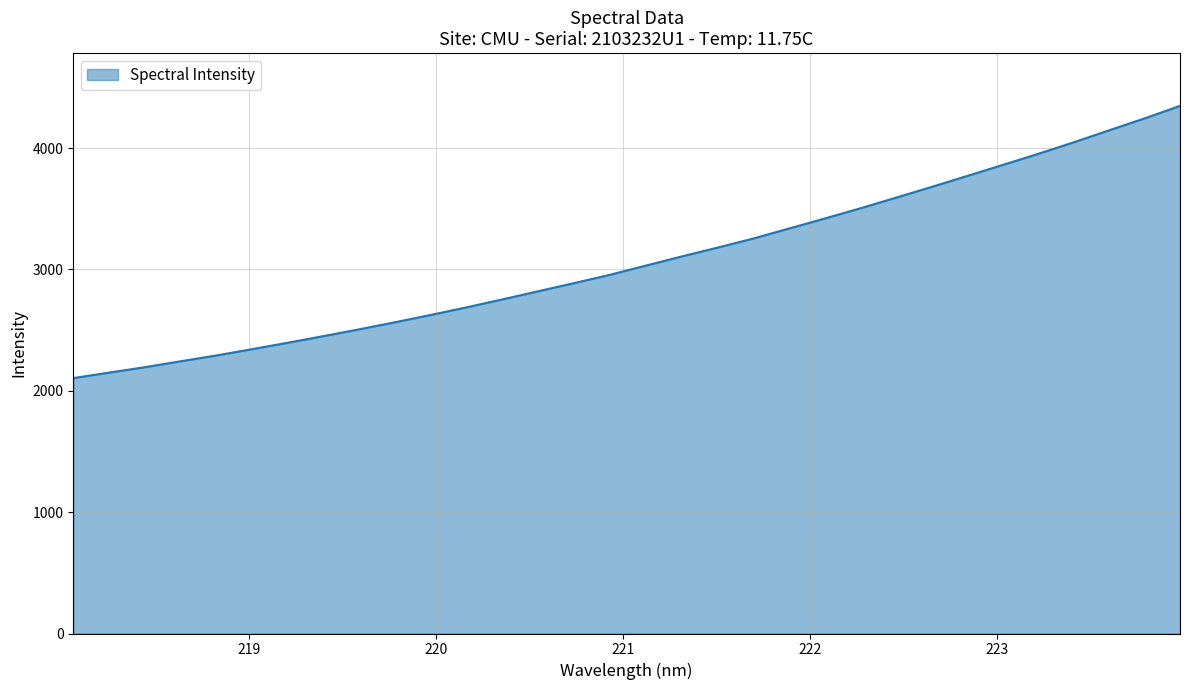

What is the greatest value displayed?

4347.7